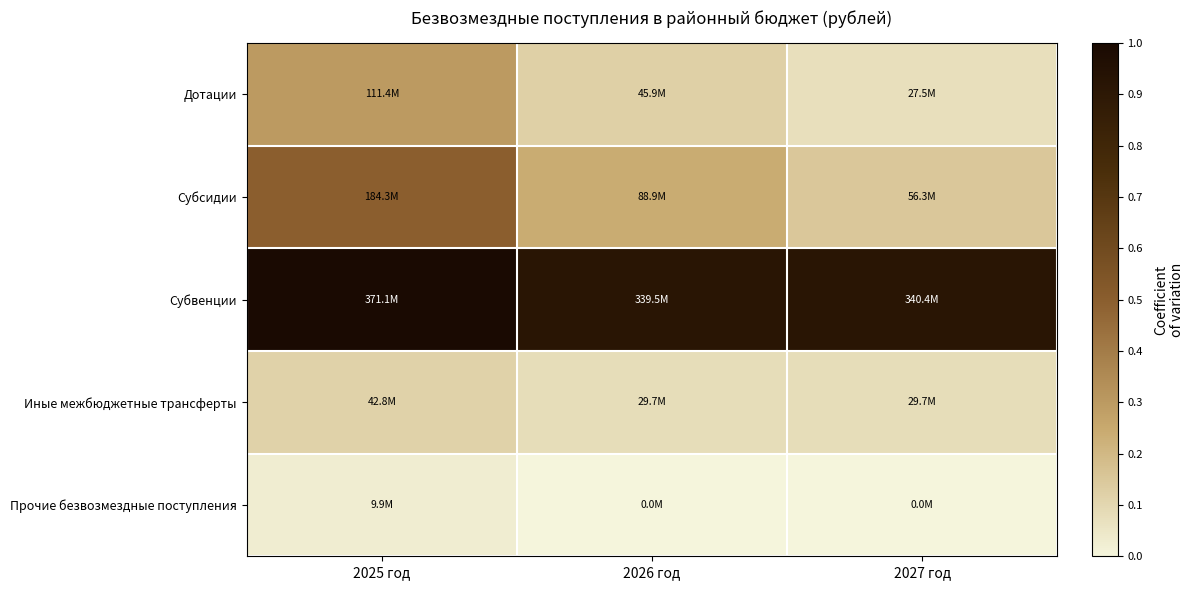

Which series has the largest range (max minus min)?

Субсидии